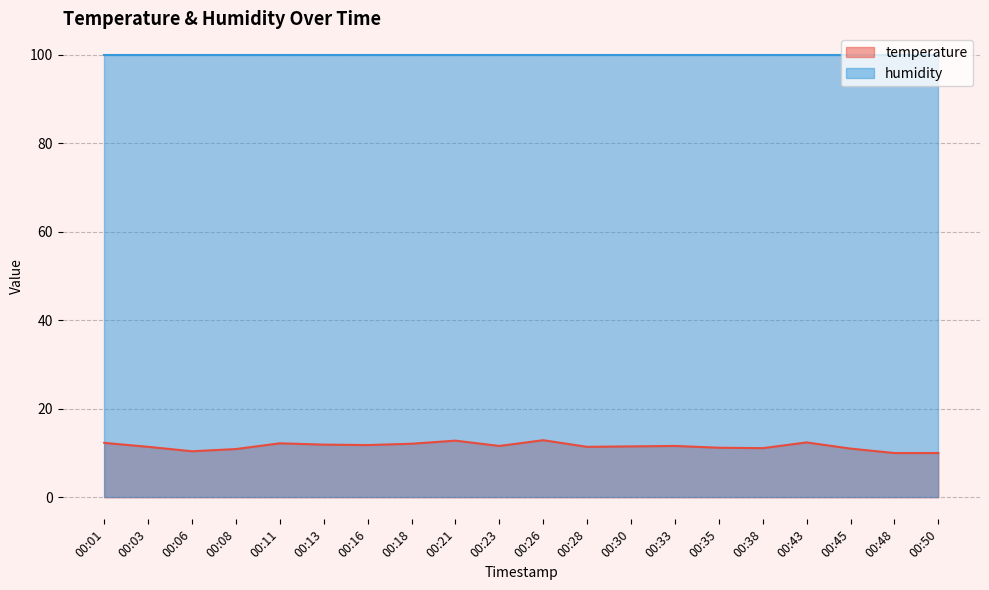

List the labels in order of value, smallest first.

00:48, 00:50, 00:06, 00:08, 00:45, 00:38, 00:35, 00:03, 00:28, 00:30, 00:23, 00:33, 00:16, 00:13, 00:18, 00:11, 00:01, 00:43, 00:21, 00:26